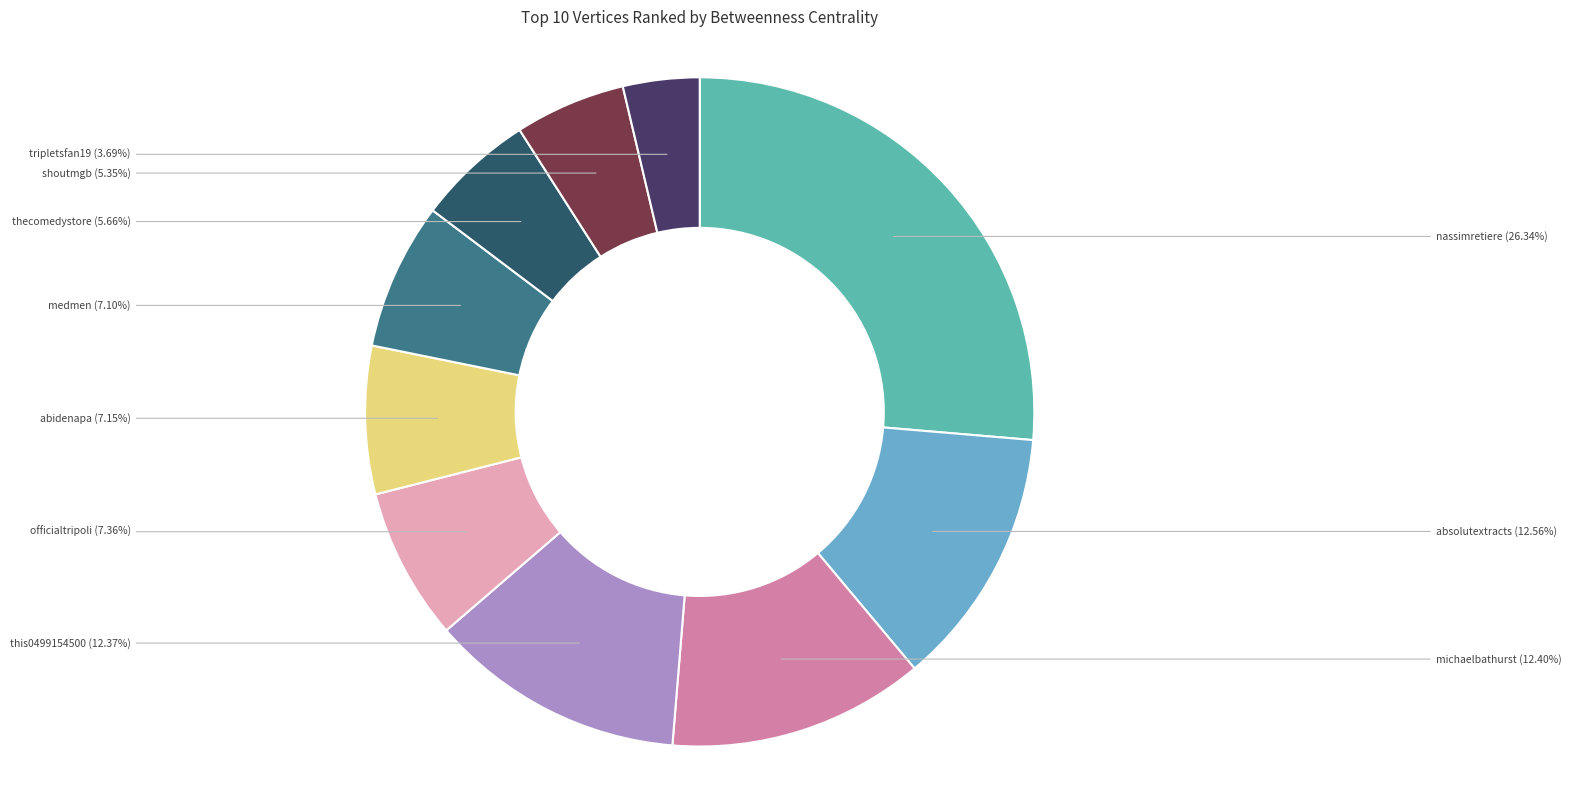

To the nearest percent, what is the average slice percentage?

10%